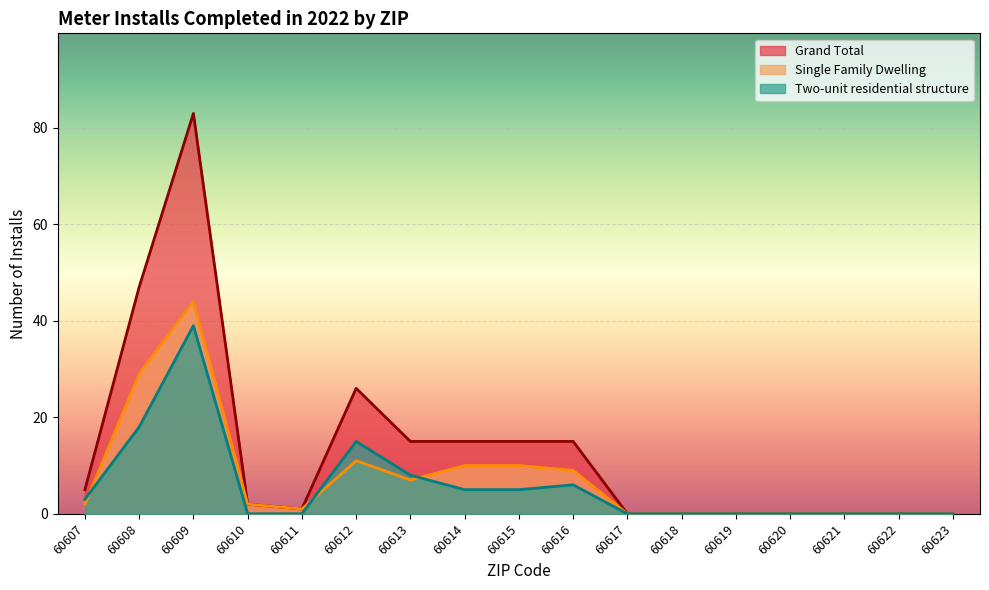

Which series has the widest spread of values?

Grand Total